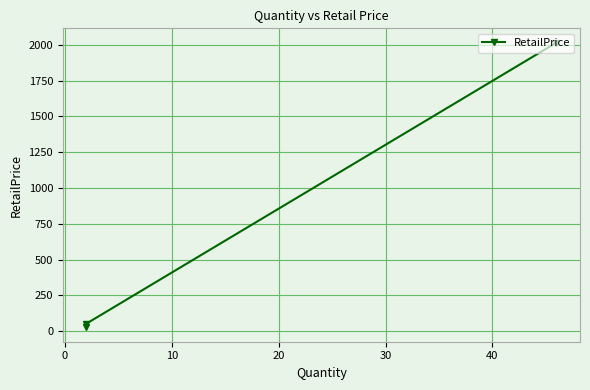

Reading left to right, list all the values displayed in this chart.

2016.3	52.5	25.5